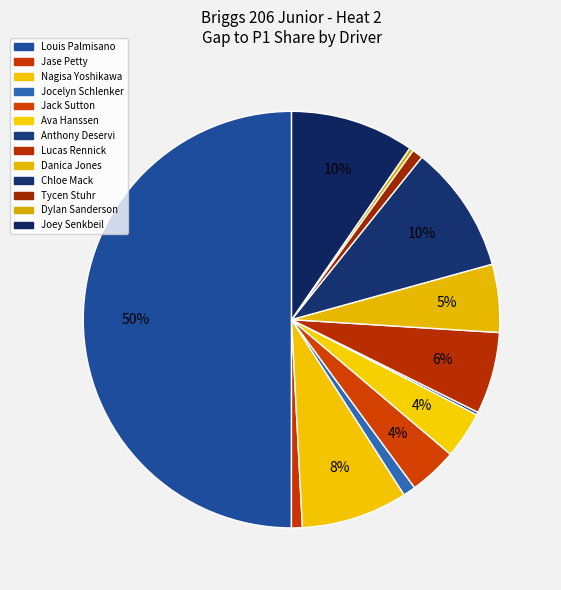

The Chloe Mack slice represents 4% of the pie. True or false?

False